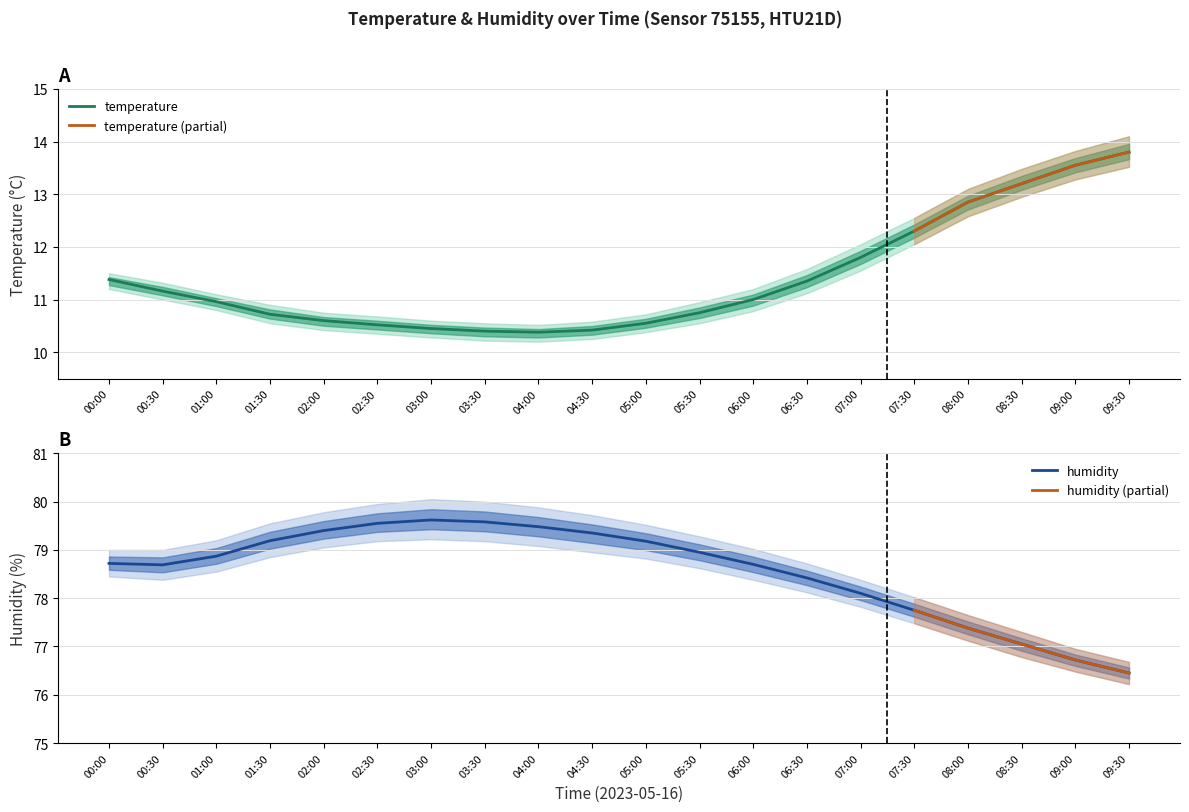

True or false: humidity_lower and temperature_upper intersect in this chart.

False